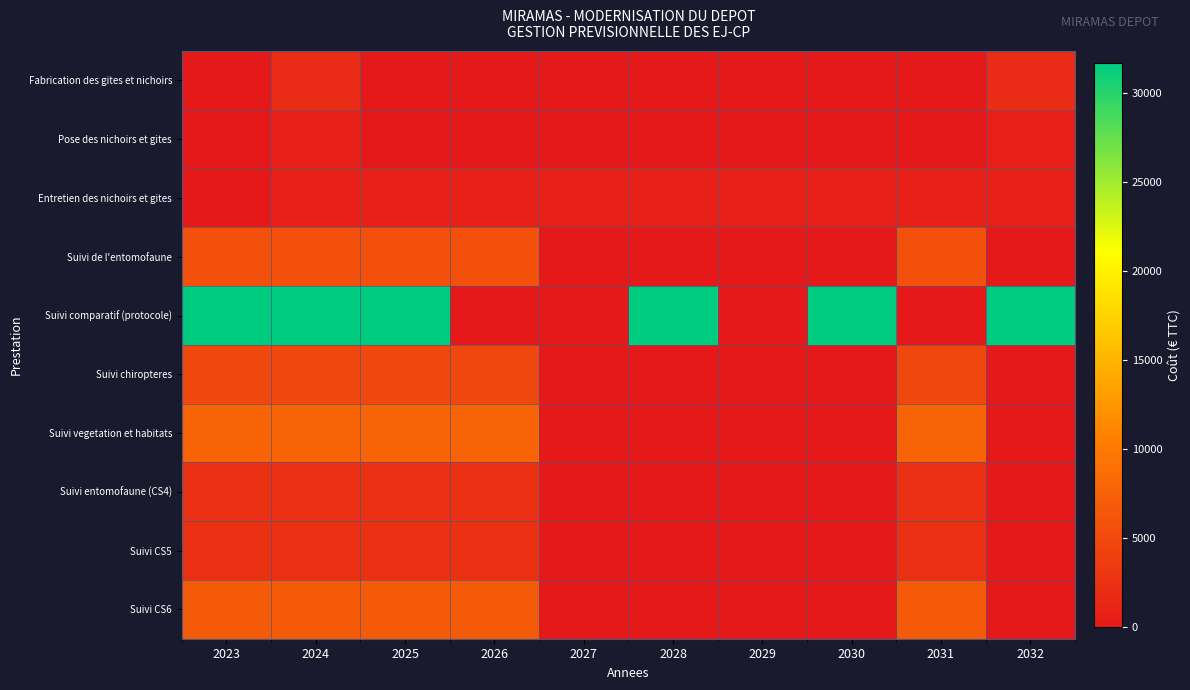

Reading left to right, extract all data points from this chart.

Fabrication des gites et nichoirs: 2023=0	2024=1920	2025=0	2026=0	2027=0	2028=0	2029=0	2030=0	2031=0	2032=1920
Pose des nichoirs et gites: 2023=0	2024=840	2025=0	2026=0	2027=0	2028=0	2029=0	2030=0	2031=0	2032=840
Entretien des nichoirs et gites: 2023=0	2024=840	2025=840	2026=840	2027=840	2028=840	2029=840	2030=840	2031=840	2032=840
Suivi de l'entomofaune: 2023=5760	2024=5760	2025=5760	2026=5760	2027=0	2028=0	2029=0	2030=0	2031=5760	2032=0
Suivi comparatif (protocole): 2023=31680	2024=31680	2025=31680	2026=0	2027=0	2028=31680	2029=0	2030=31680	2031=0	2032=31680
Suivi chiropteres: 2023=4800	2024=4800	2025=4800	2026=4800	2027=0	2028=0	2029=0	2030=0	2031=4800	2032=0
Suivi vegetation et habitats: 2023=7680	2024=7680	2025=7680	2026=7680	2027=0	2028=0	2029=0	2030=0	2031=7680	2032=0
Suivi entomofaune (CS4): 2023=2400	2024=2400	2025=2400	2026=2400	2027=0	2028=0	2029=0	2030=0	2031=2400	2032=0
Suivi CS5: 2023=2400	2024=2400	2025=2400	2026=2400	2027=0	2028=0	2029=0	2030=0	2031=2400	2032=0
Suivi CS6: 2023=6720	2024=6720	2025=6720	2026=6720	2027=0	2028=0	2029=0	2030=0	2031=6720	2032=0